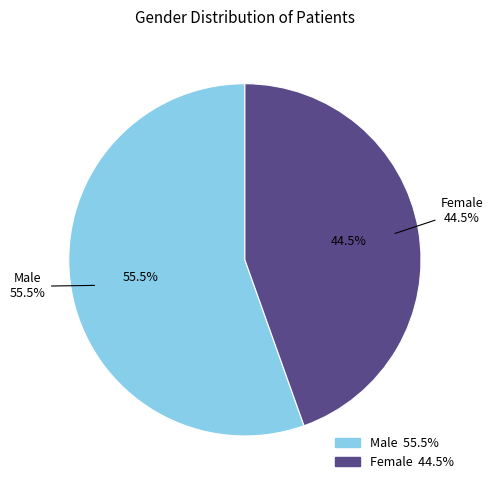

Which slice is the largest?

Male